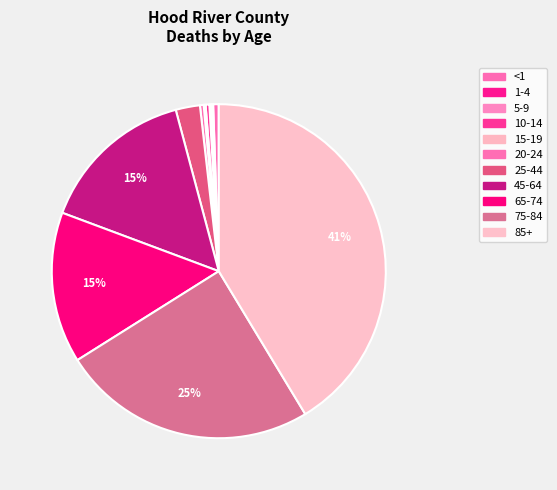

What is the change in value from 1-4 to 85+?

+228